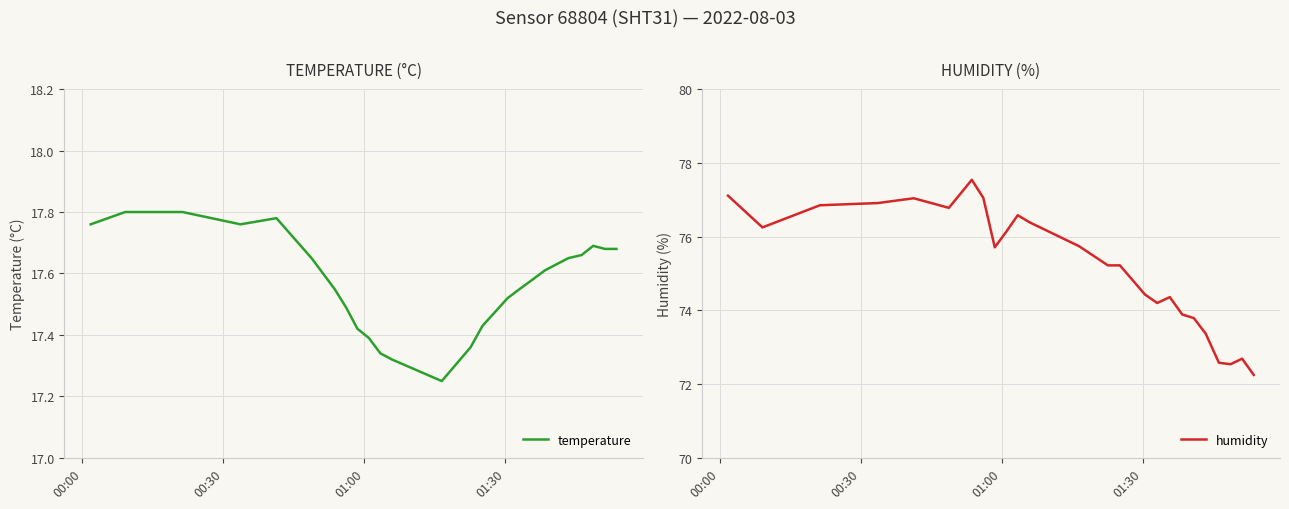

Does the chart display data point markers on the line(s)?

No